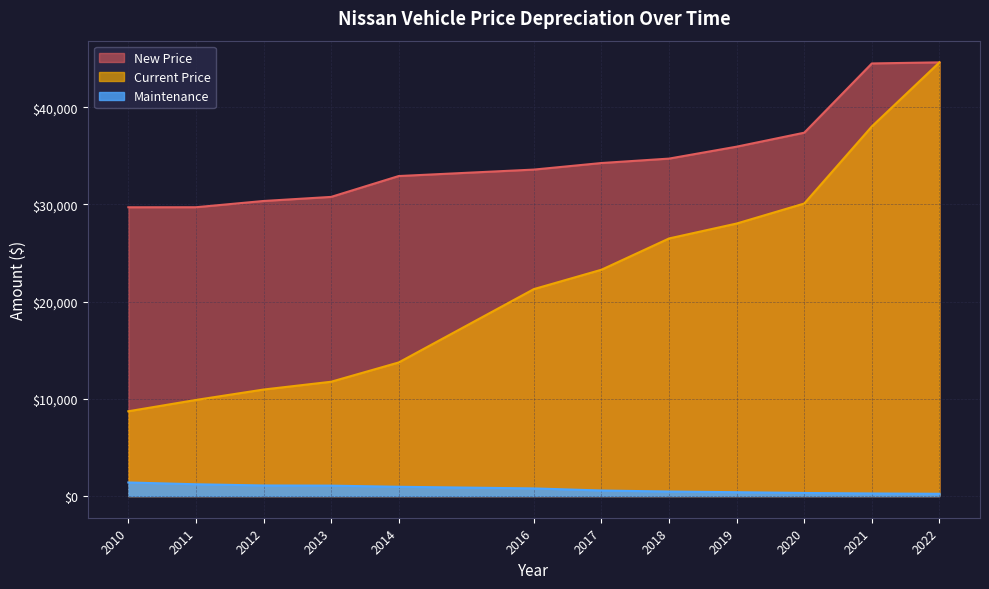

What is the total value across all series at 2010?

39820